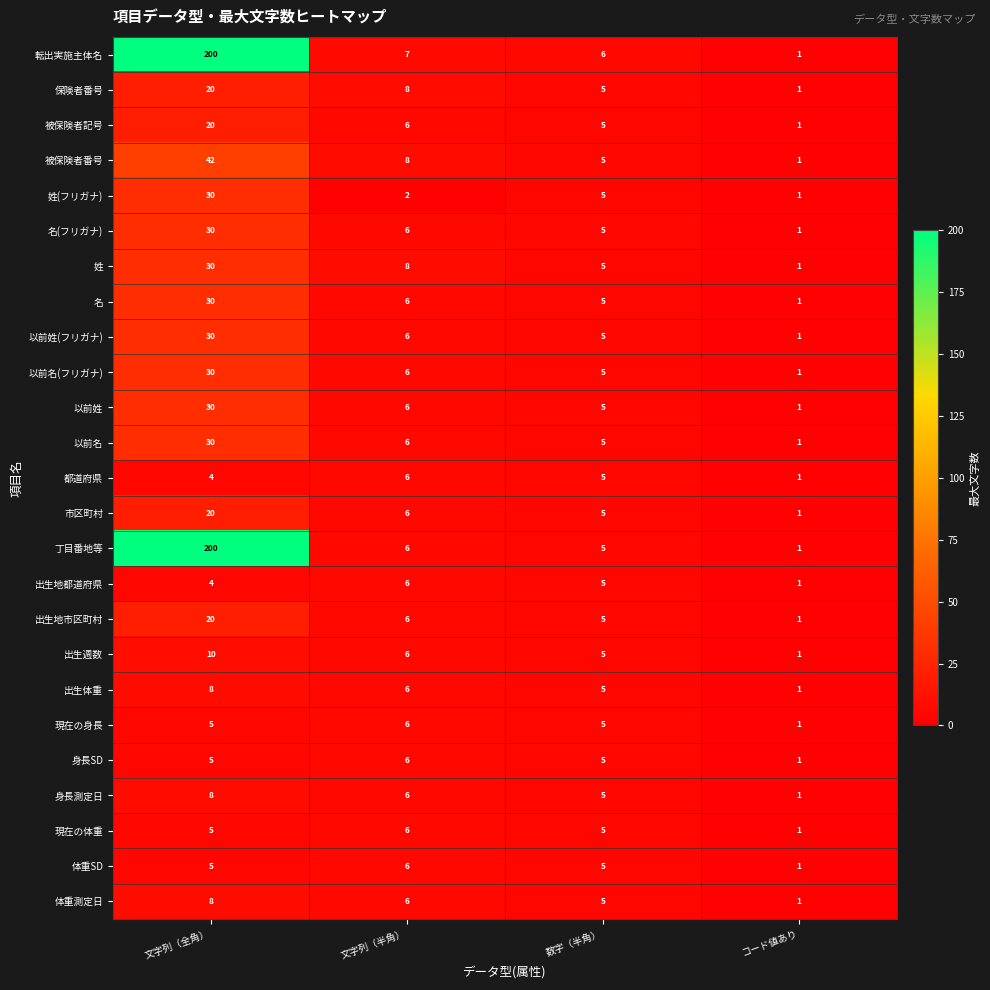

What is the spread (max minus min) of values at 文字列（半角）?

6